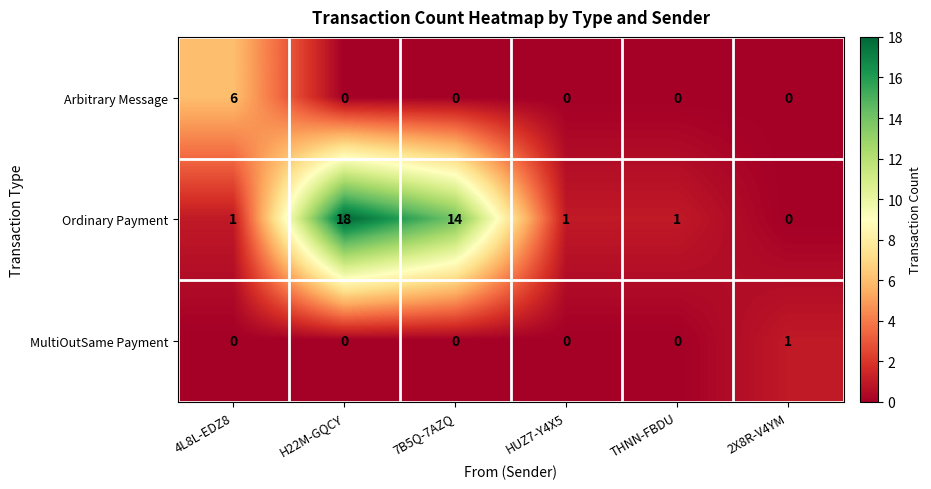

How many positive values does the MultiOutSame Payment series have?

1